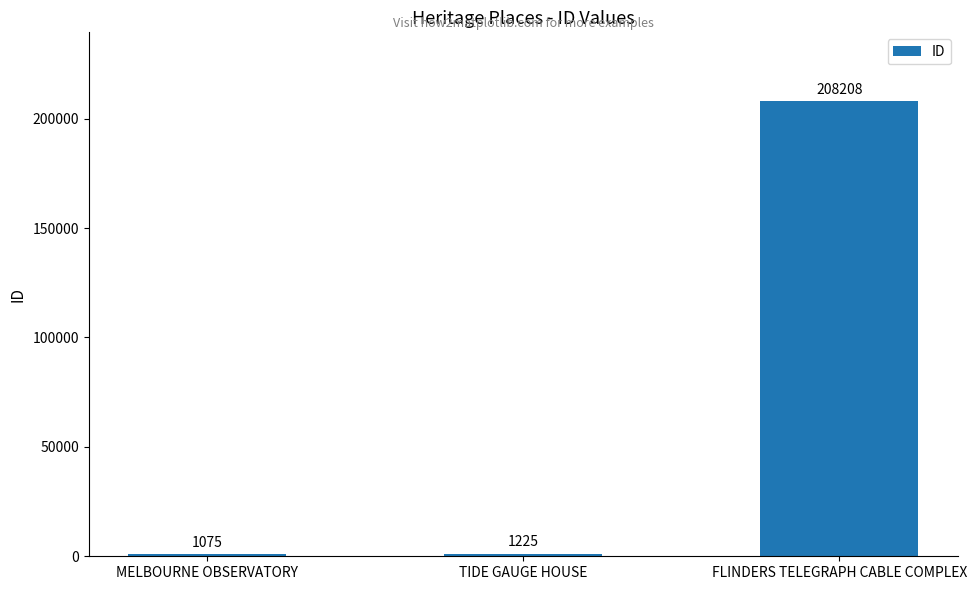

What position from the left is FLINDERS TELEGRAPH CABLE COMPLEX?

3